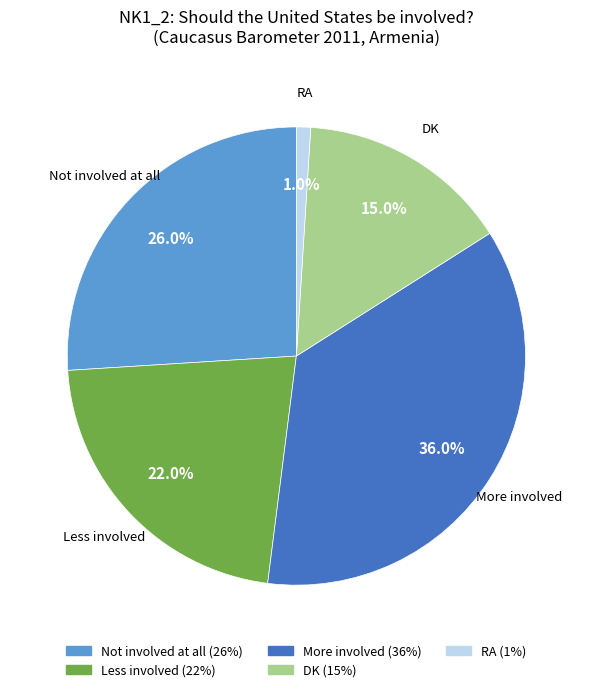

To the nearest percent, what percentage of the pie is More involved?

36%